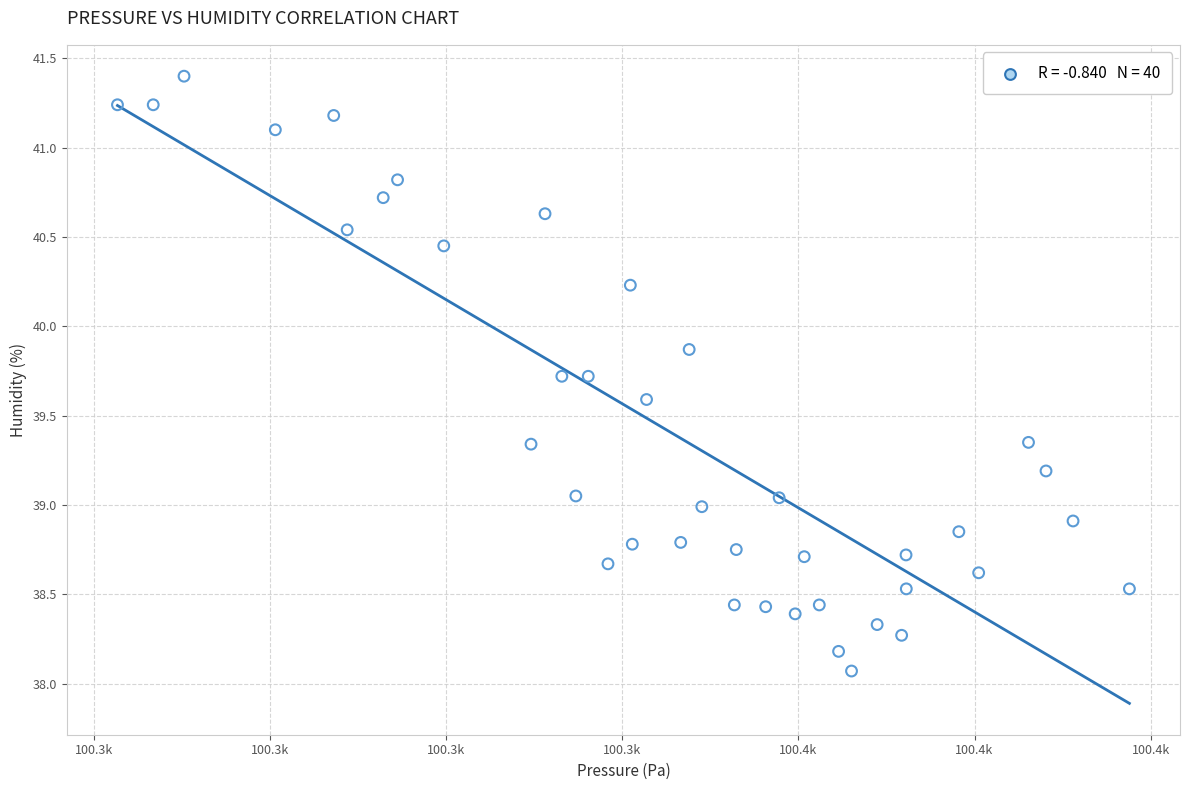

What is the range of X values (max minus min)?

114.9